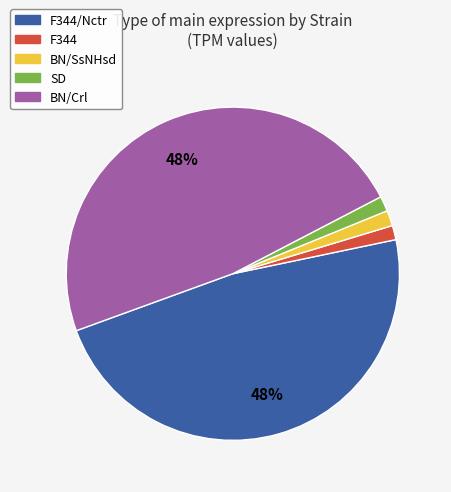

Count the number of slices in the pie.

5